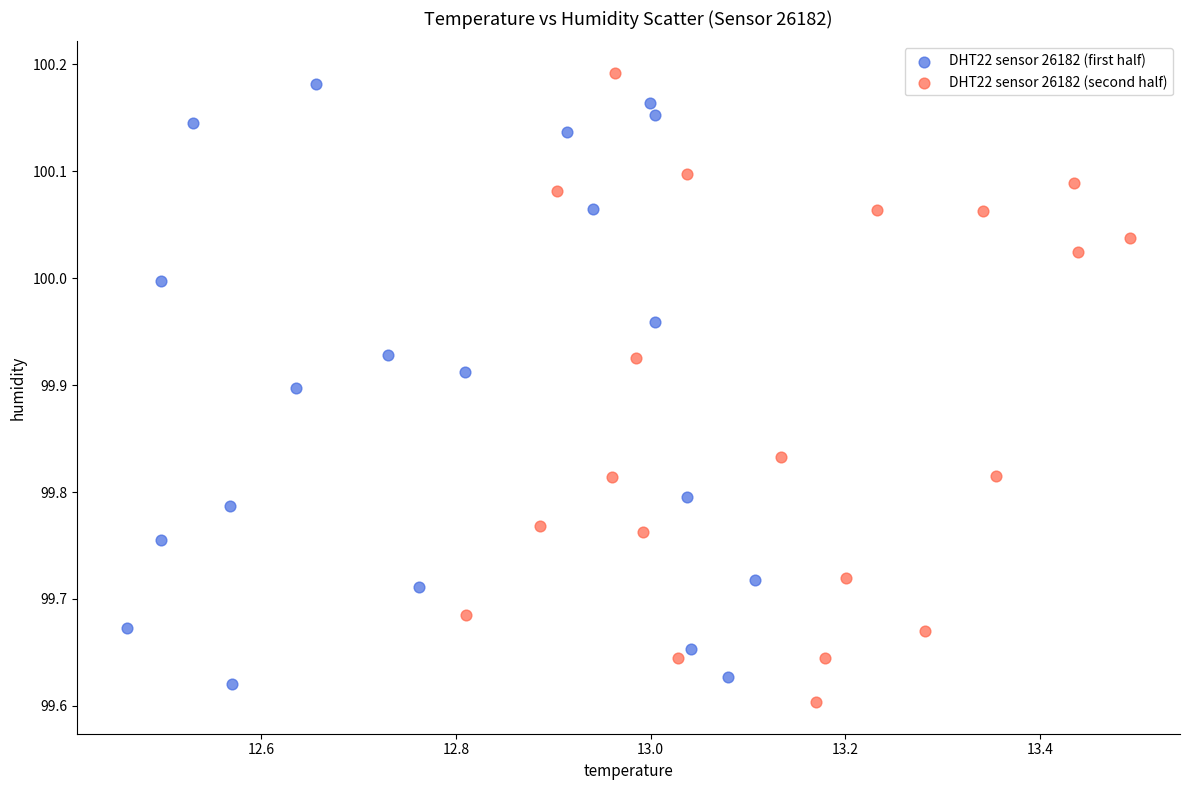

Which series contains the highest Y value?

DHT22 sensor 26182 (second half)